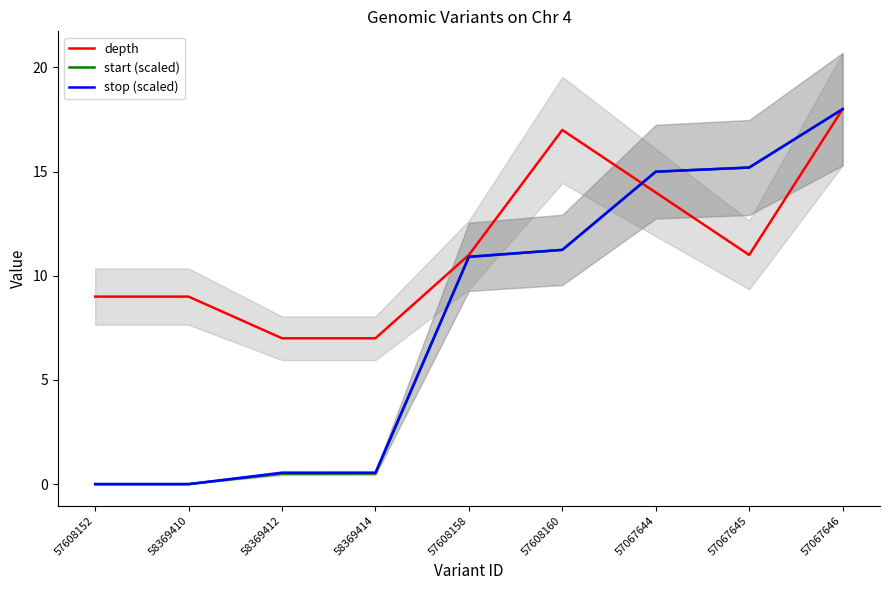

What is the sum of all depth values?

103